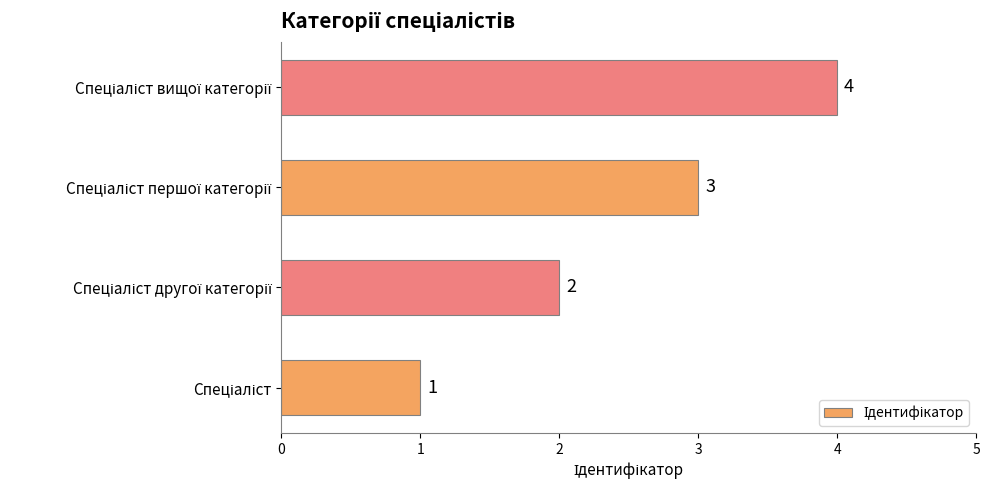

Count the values in the range 2 to 4.

3